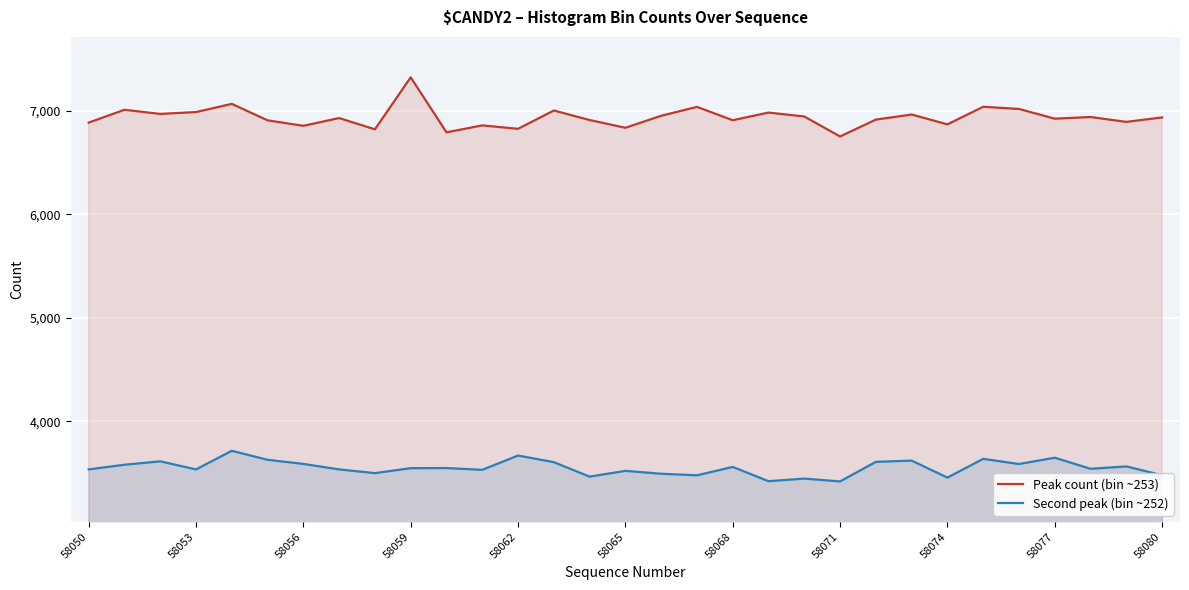

What is the total value across all series at 14?

10375